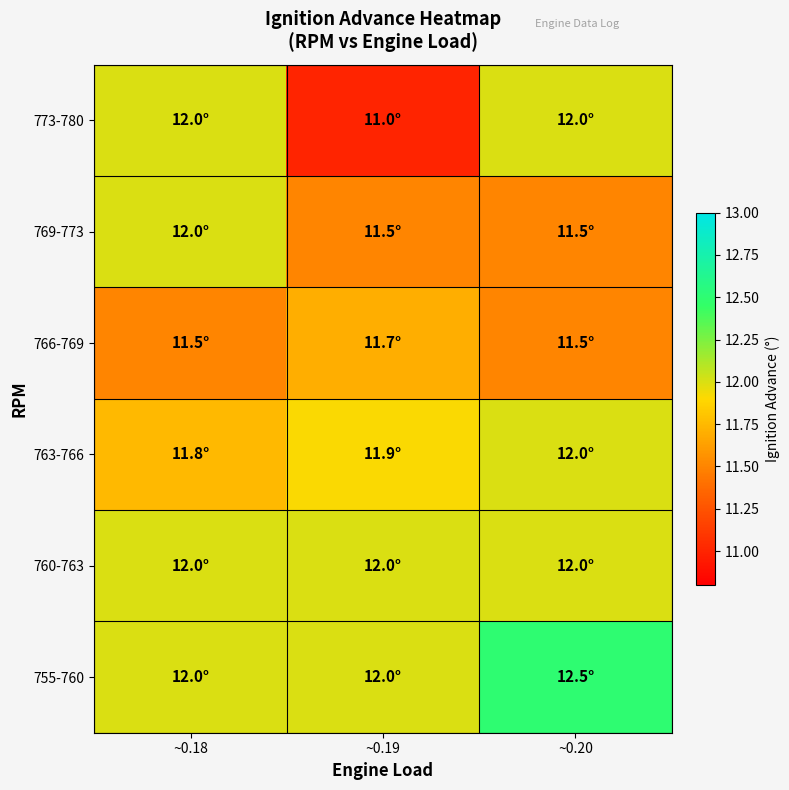

Reading left to right, list all the values displayed in this chart.

755-760: ~0.18=12.0	~0.19=12.0	~0.20=12.5
760-763: ~0.18=12.0	~0.19=12.0	~0.20=12.0
763-766: ~0.18=11.8	~0.19=11.9	~0.20=12.0
766-769: ~0.18=11.5	~0.19=11.7	~0.20=11.5
769-773: ~0.18=12.0	~0.19=11.5	~0.20=11.5
773-780: ~0.18=12.0	~0.19=11.0	~0.20=12.0